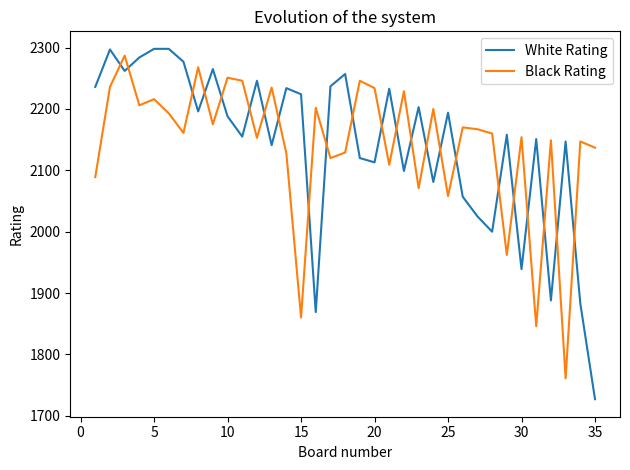

True or false: Black Rating and White Rating intersect in this chart.

True